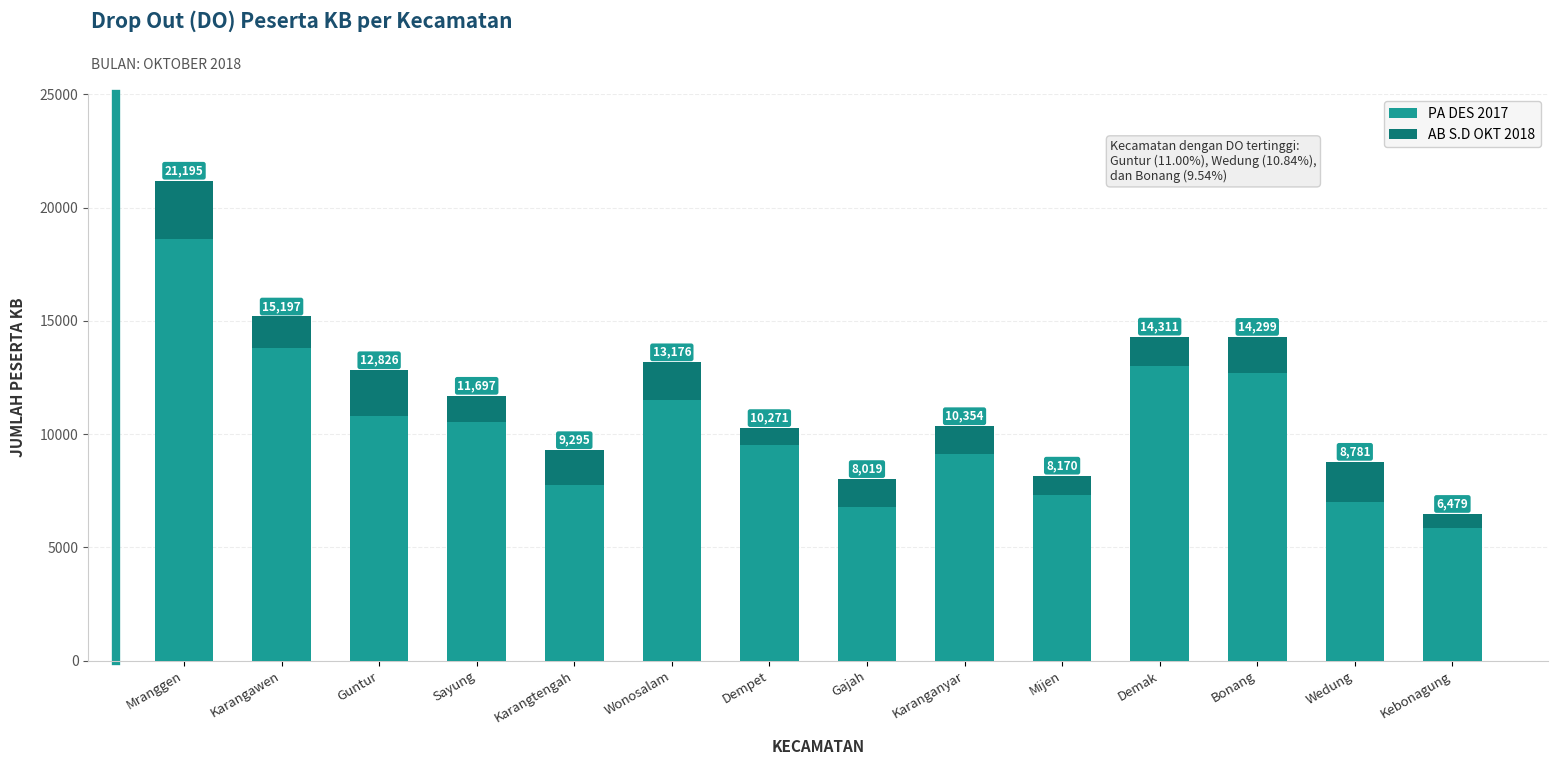

At which label is PA DES 2017 closest to 12229?

Bonang